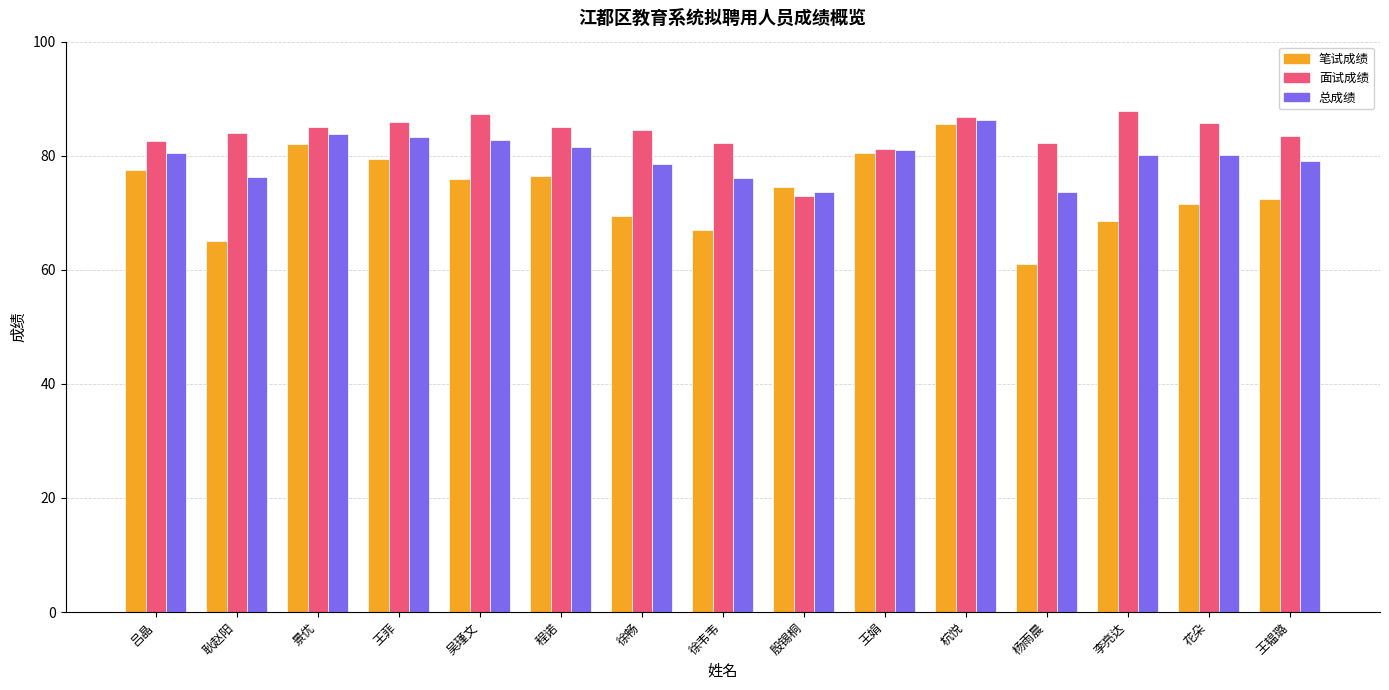

What is the total value across all series at 殷锡桐?

221.0